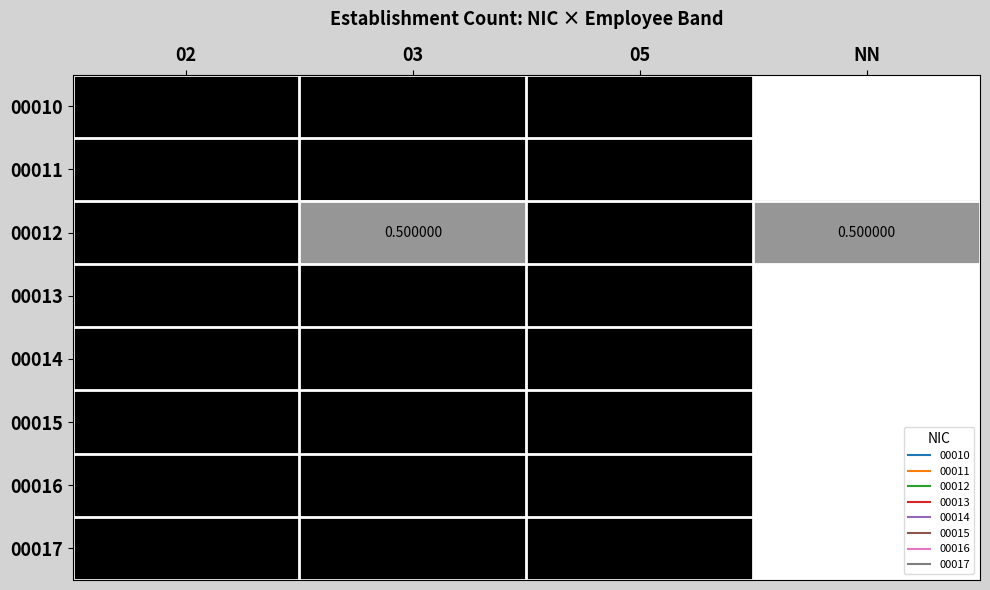

What is the spread (max minus min) of values at 03?

0.5